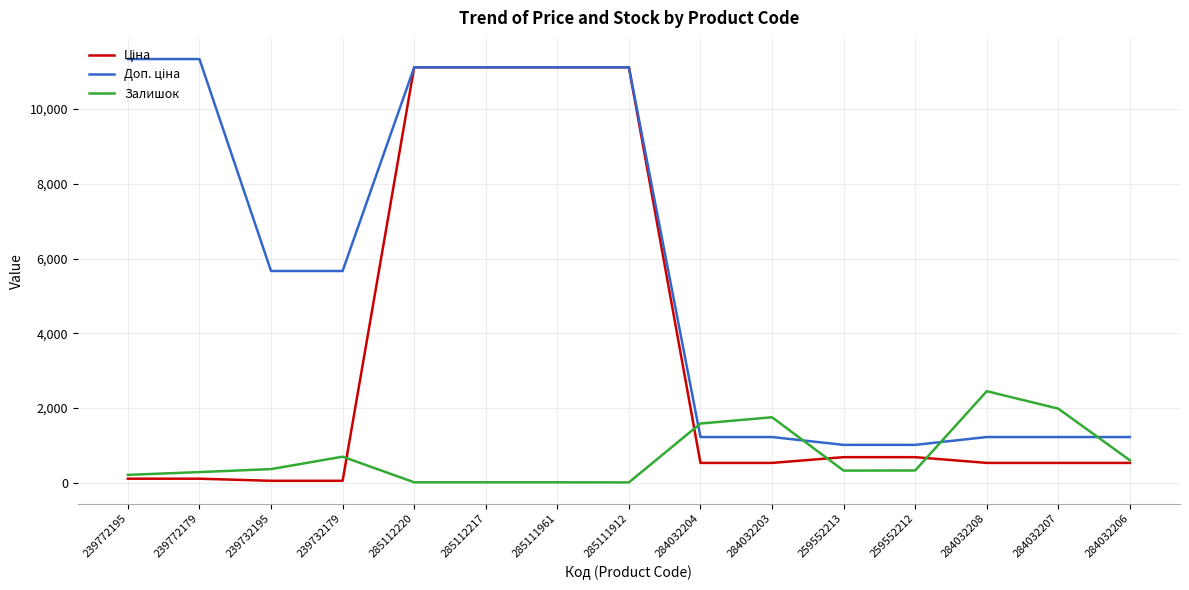

What is the maximum value for Залишок?

2453.0